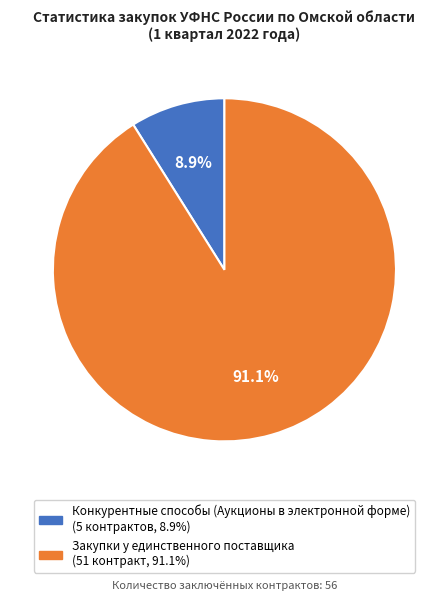

How many segments does this pie chart have?

2